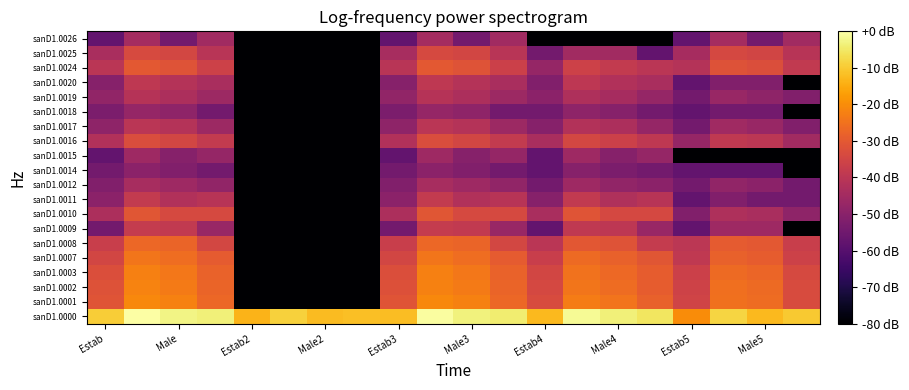

Count the number of categories in the chart.

20